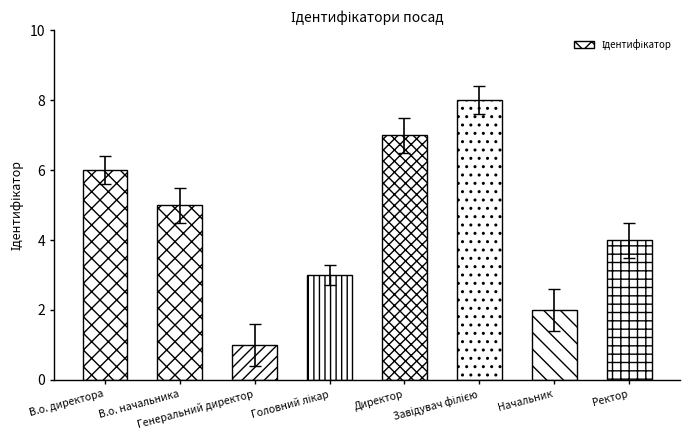

The value at Генеральний директор is 1. True or false?

True